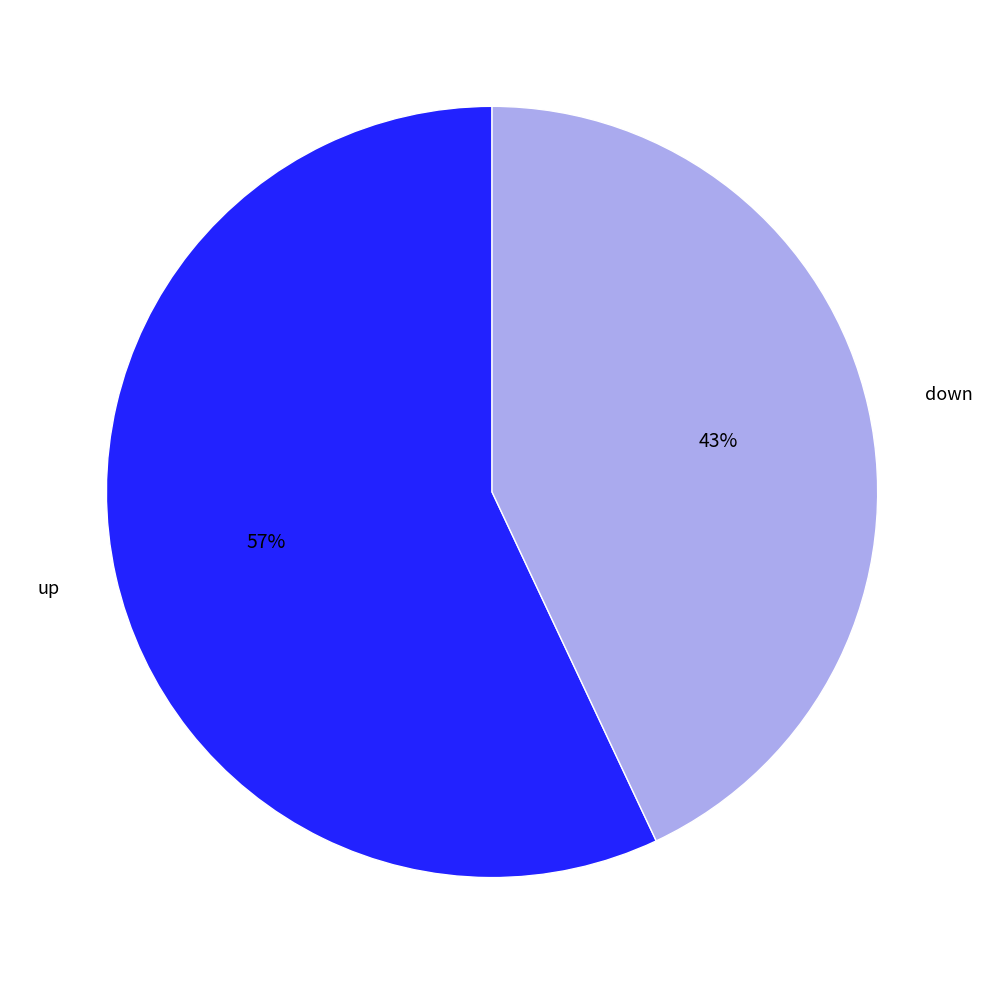

Between down and up, which is larger?

up